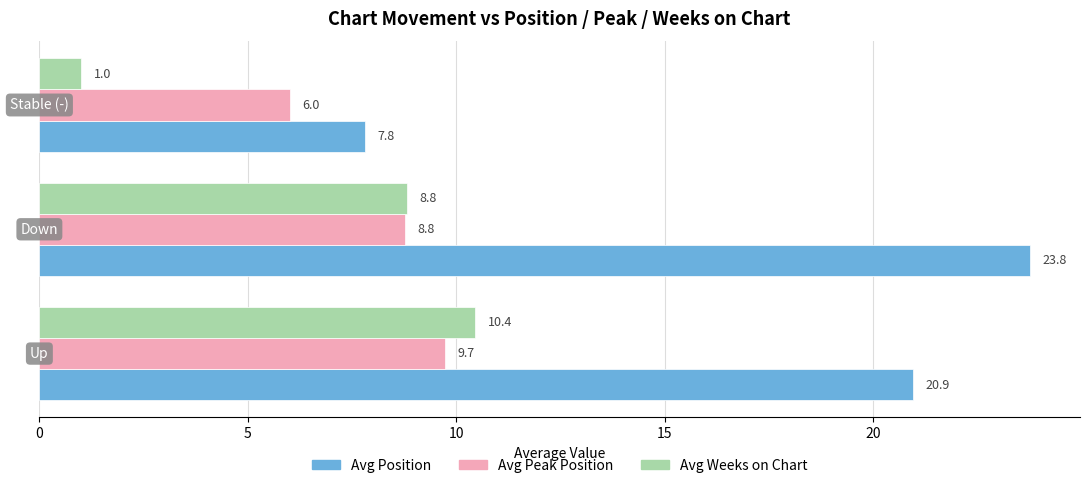

Which series has the widest spread of values?

Avg Position